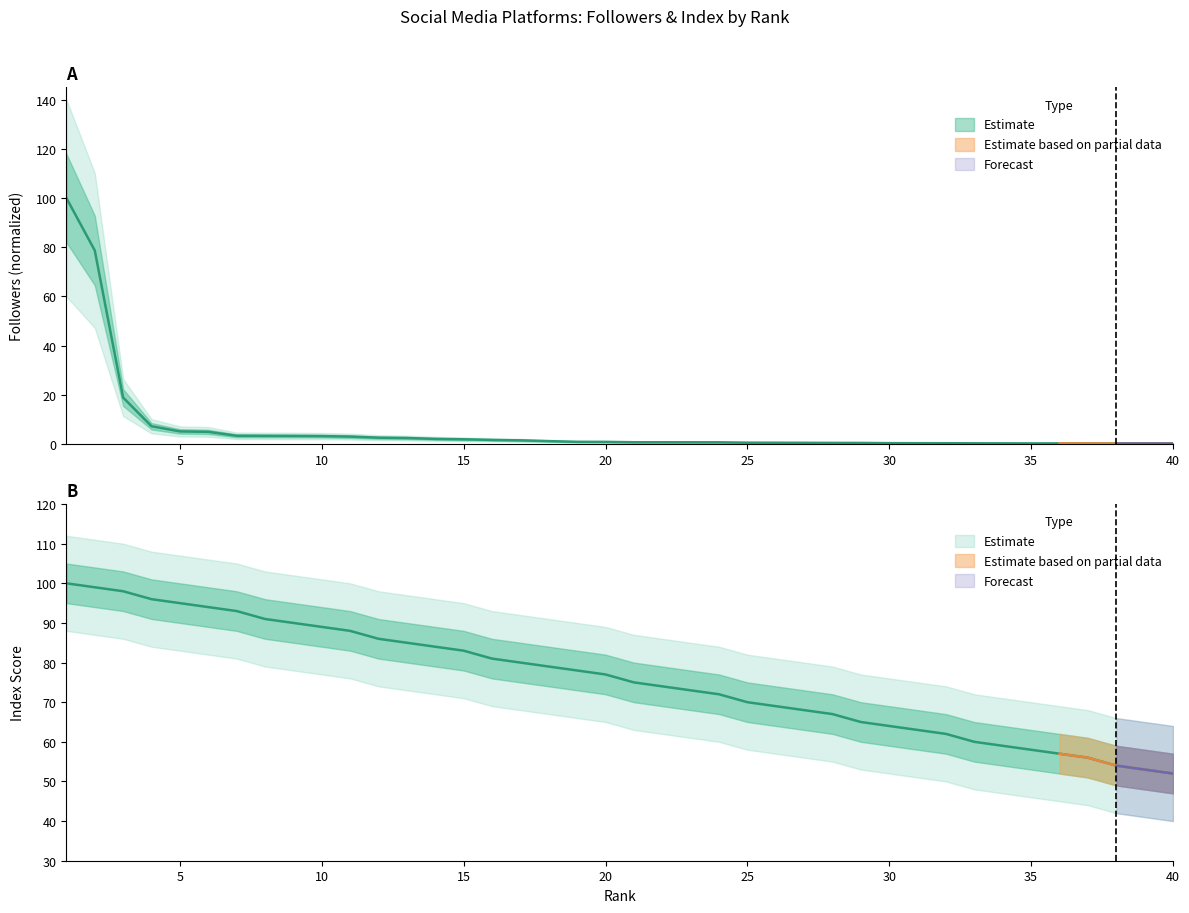

What value does the twitter_followers series have at 13?

2.4